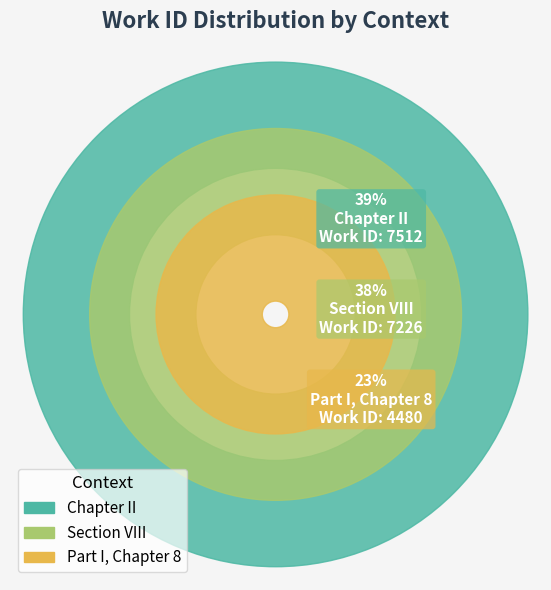

True or false: Section VIII accounts for 38% of the total.

True